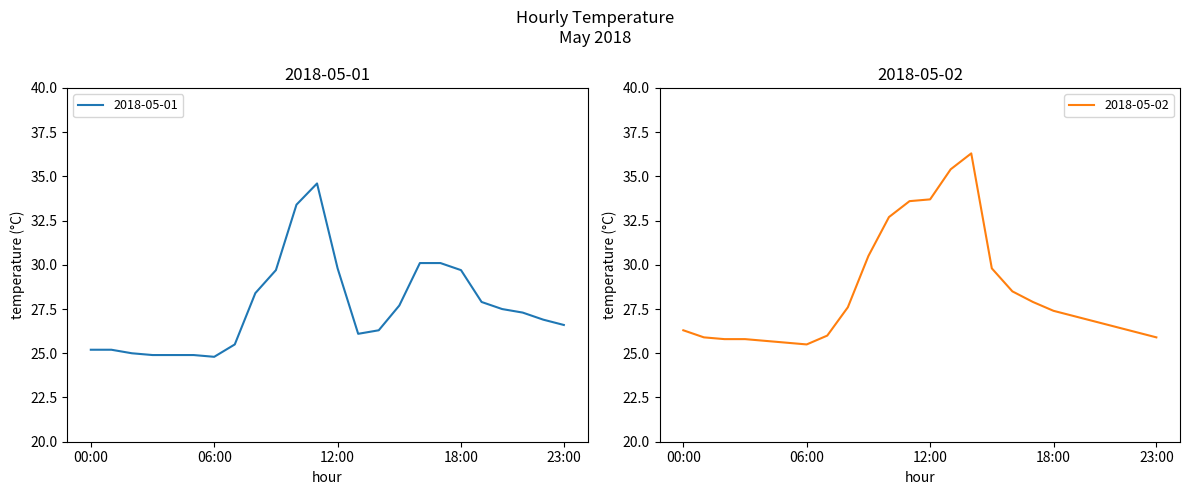

What position from the right is 23:00?

1